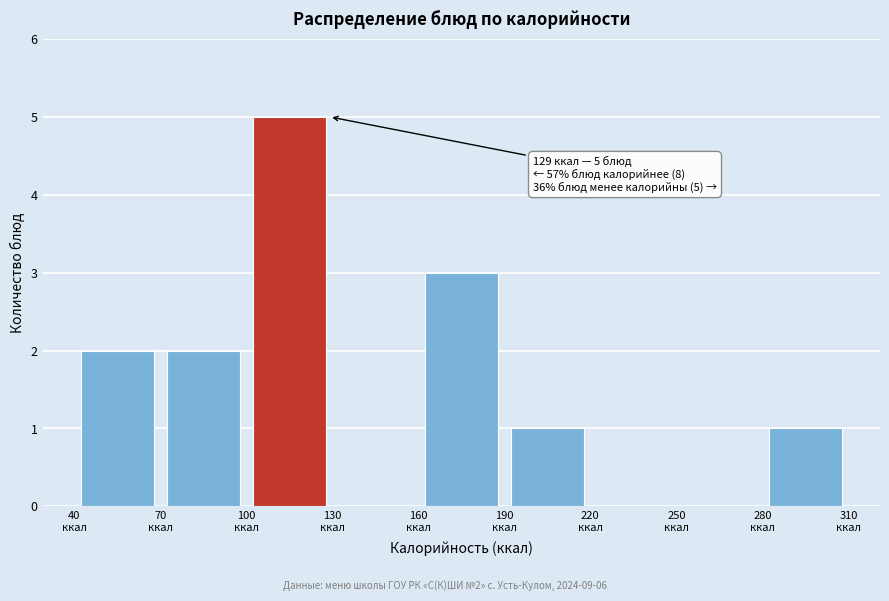

Over which range of the x-axis is the bar tallest?

100 to 130